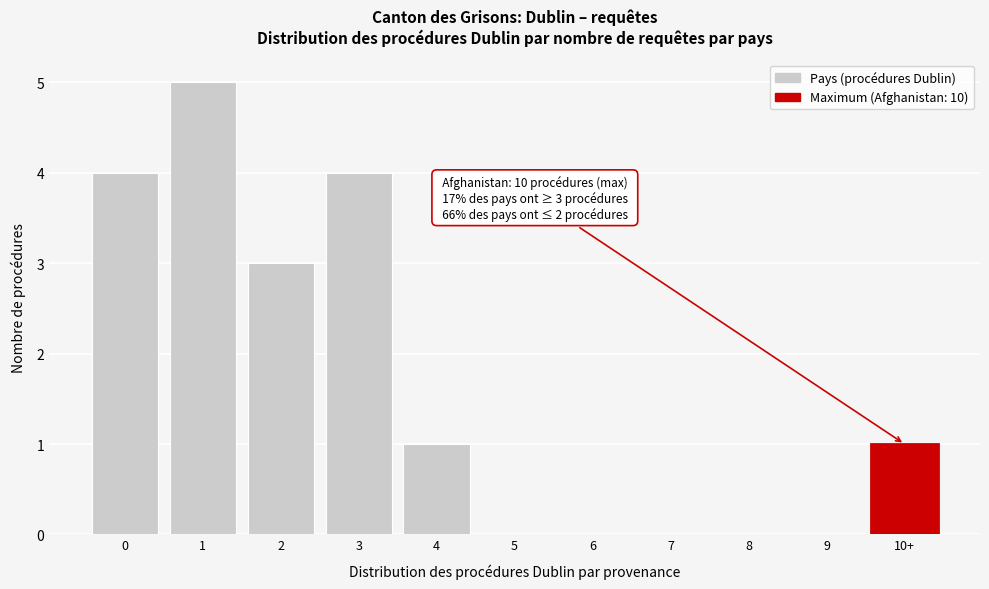

Reading left to right, what are all the values shown in this chart?

0=4	1=5	2=3	3=4	4=1	5=0	6=0	7=0	8=0	9=0	10+=1